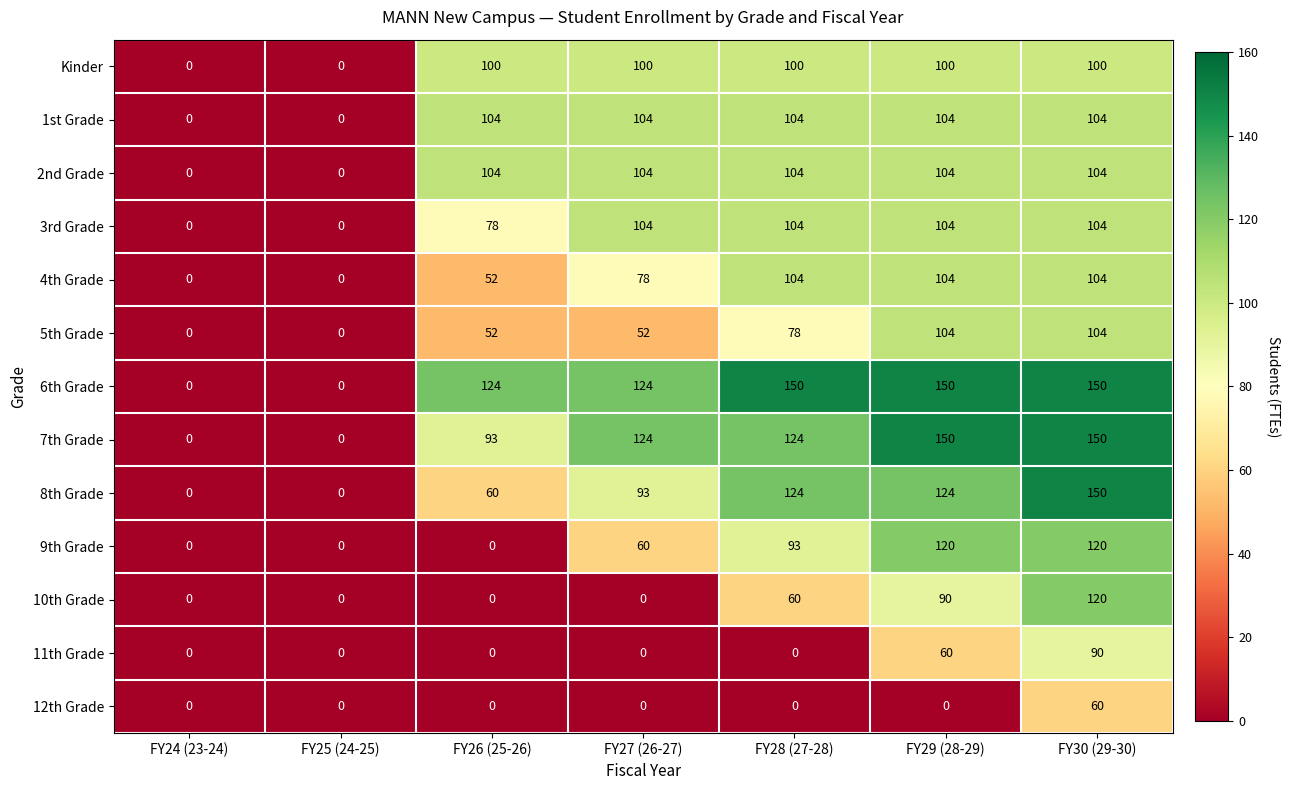

What is the greatest value displayed?

150